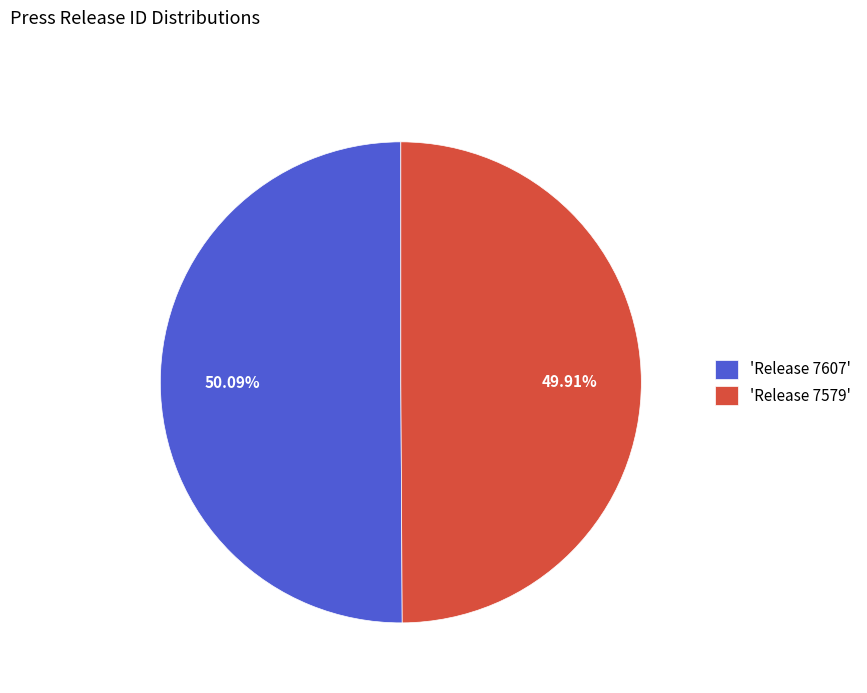

Approximately how many times larger is the value at 'Release 7607' compared to 'Release 7579'?

1.0